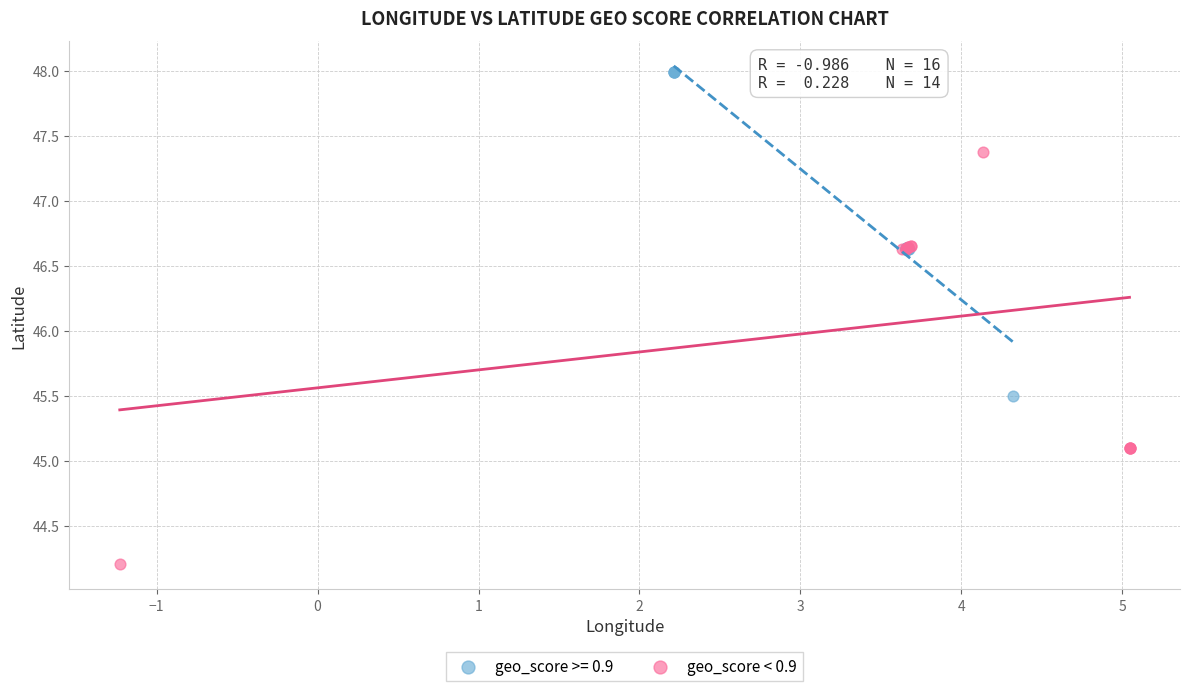

Which series contains the highest Y value?

geo_score >= 0.9